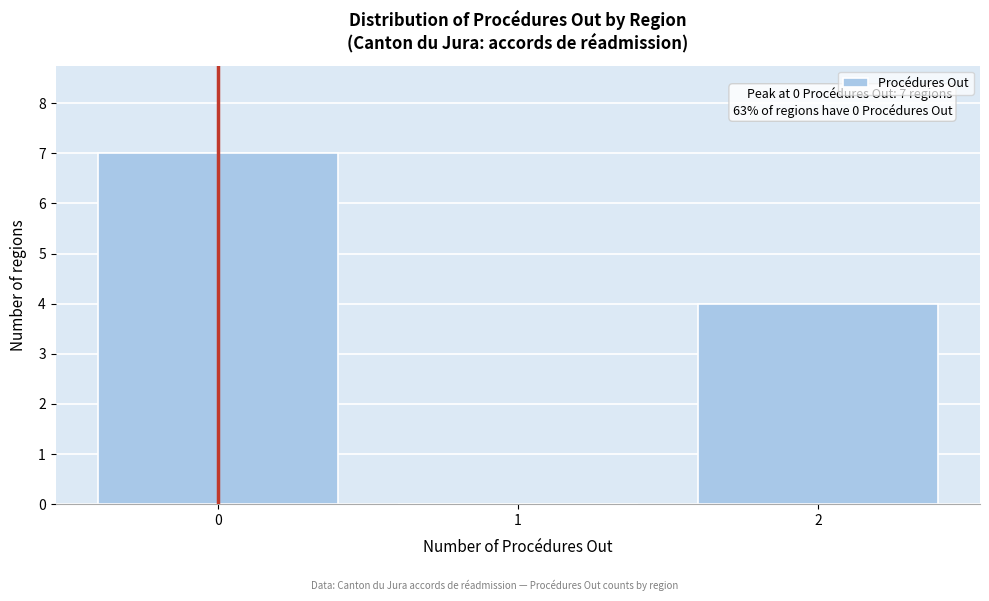

Which range on the x-axis has the tallest bar?

-0.5 to 0.5